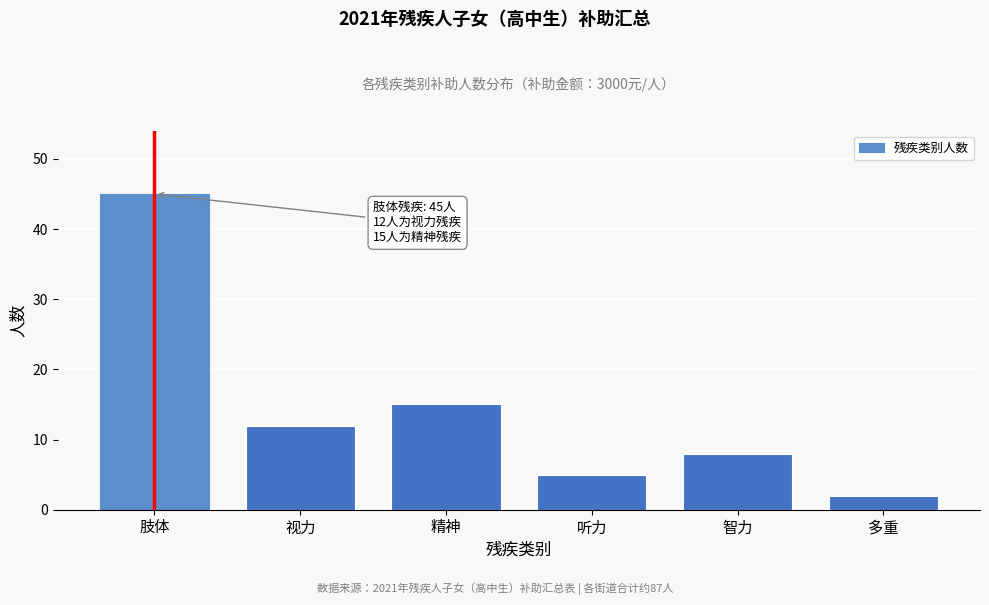

Reading right to left, list all the values displayed in this chart.

2	8	5	15	12	45